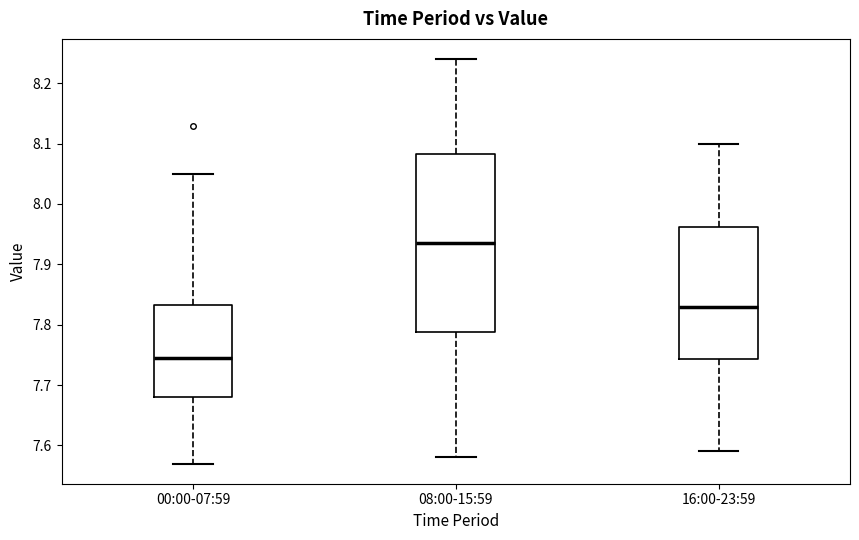

Reading left to right, read every box against the y-axis: the position of its median line, the range the box covers, and the ends of its whiskers. The values are not printed on the chart, so give them approximately, as read against the axis.

00:00-07:59: median 7.75, box 7.68 to 7.83, whiskers 7.57 to 8.05
08:00-15:59: median 7.94, box 7.79 to 8.08, whiskers 7.58 to 8.24
16:00-23:59: median 7.83, box 7.74 to 7.96, whiskers 7.59 to 8.10